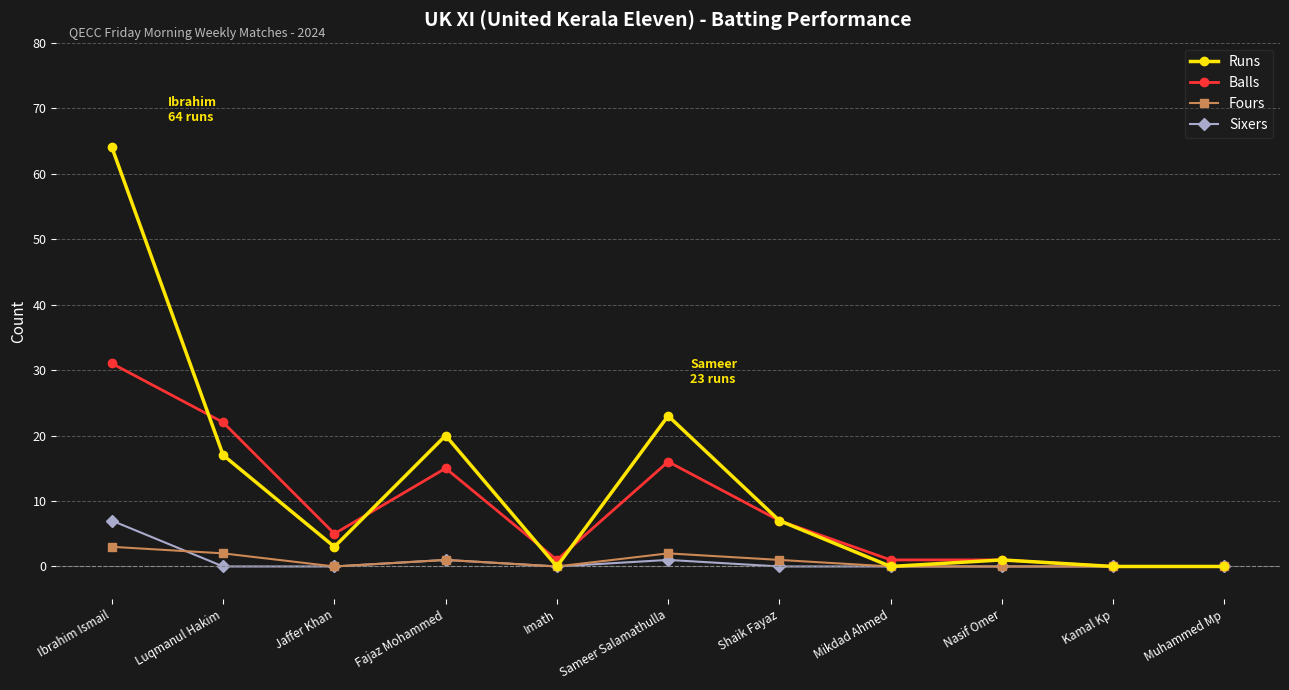

Where is the first local minimum for Balls?

Jaffer Khan